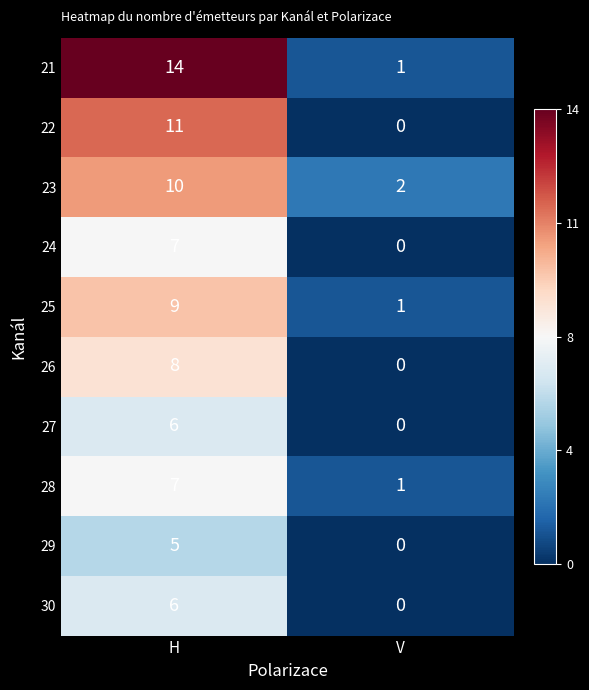

What is the sum of the 27 values at H and V?

6